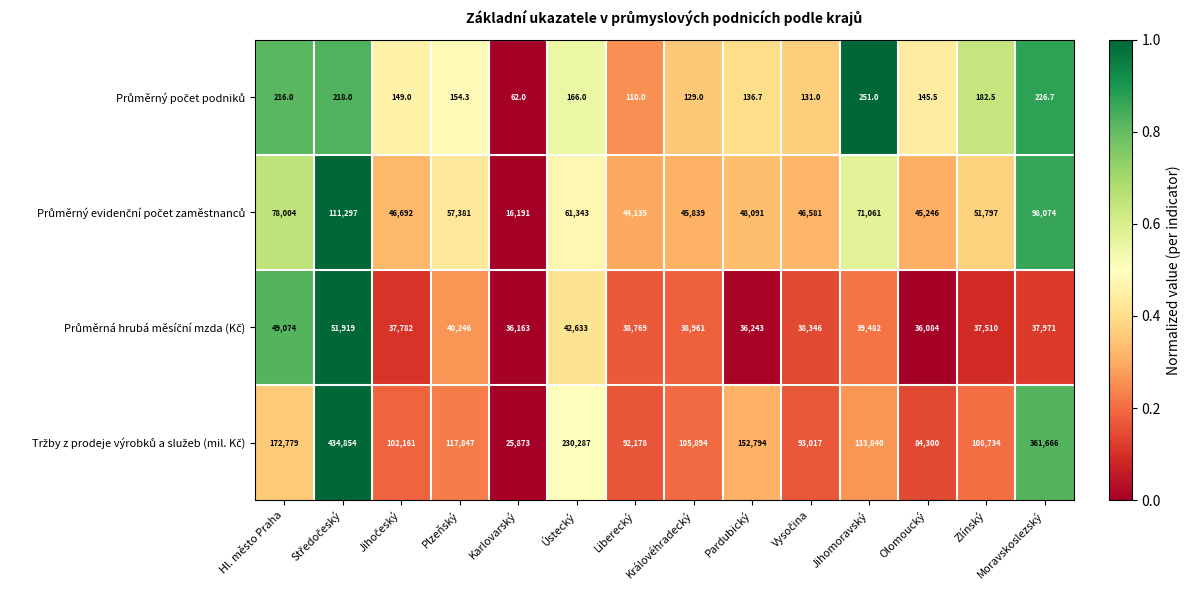

What is the greatest value displayed?

434854.0